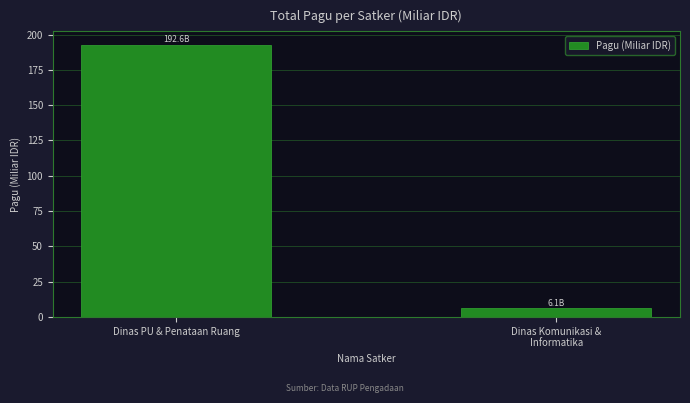

Which label corresponds to the smallest value in the chart?

Dinas Komunikasi &
Informatika